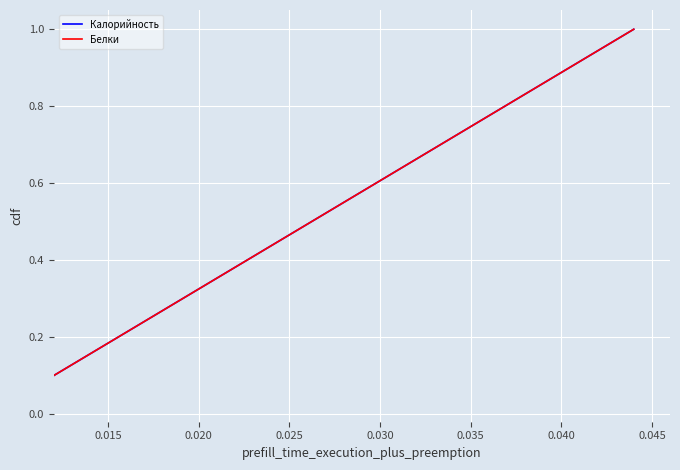

Does the chart have visible grid lines?

Yes